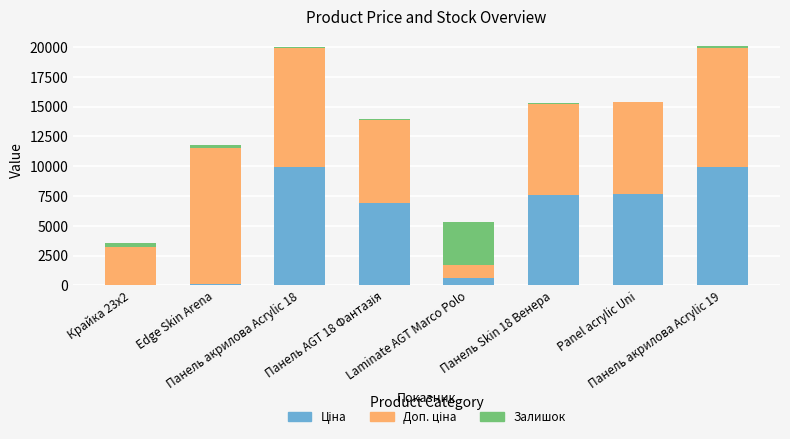

Are the bars grouped side by side (vs. stacked)?

No